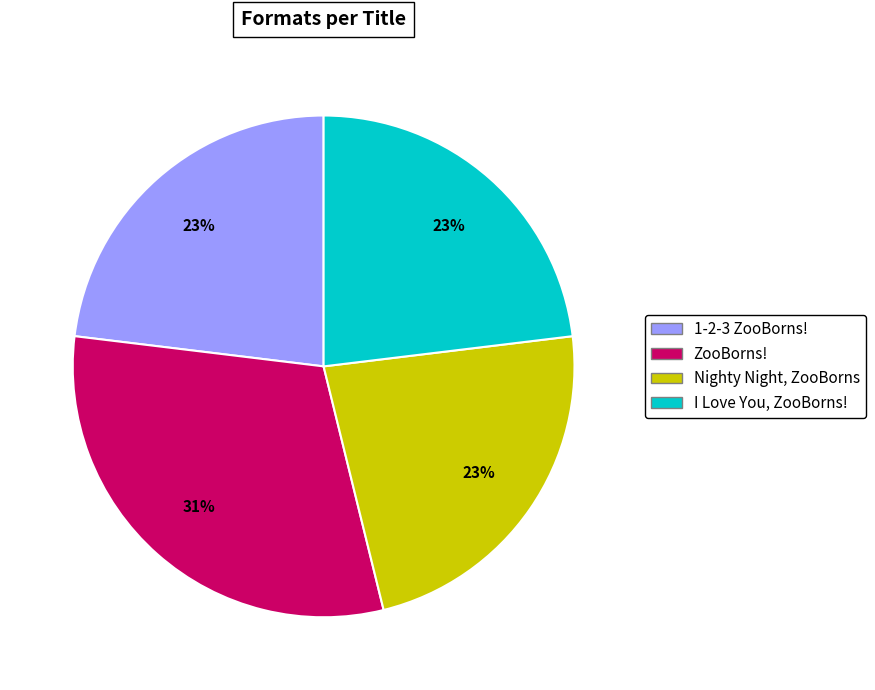

To the nearest percent, what percentage of the pie is ZooBorns!?

31%